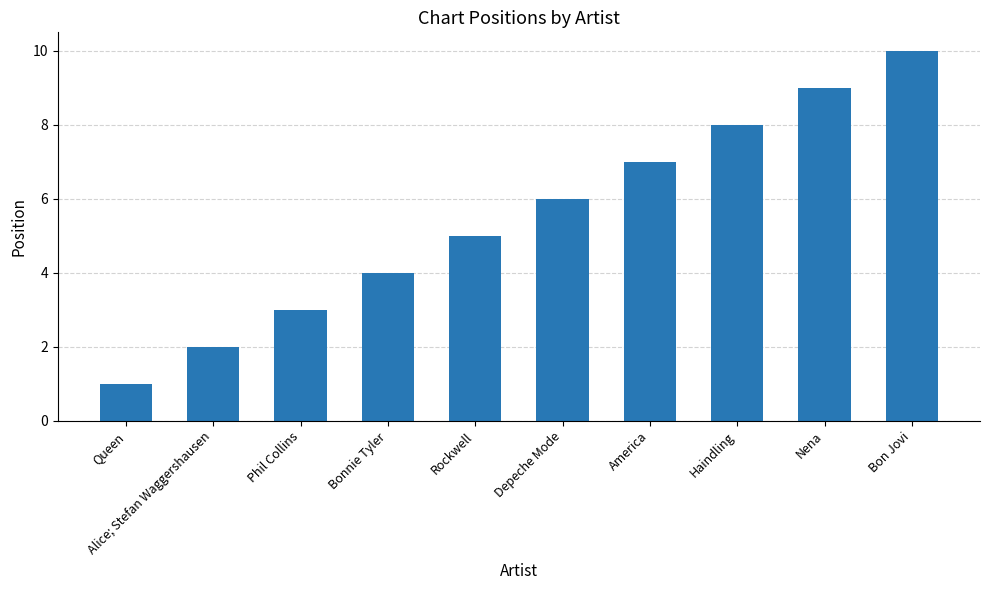

What is the maximum value shown in the chart?

10